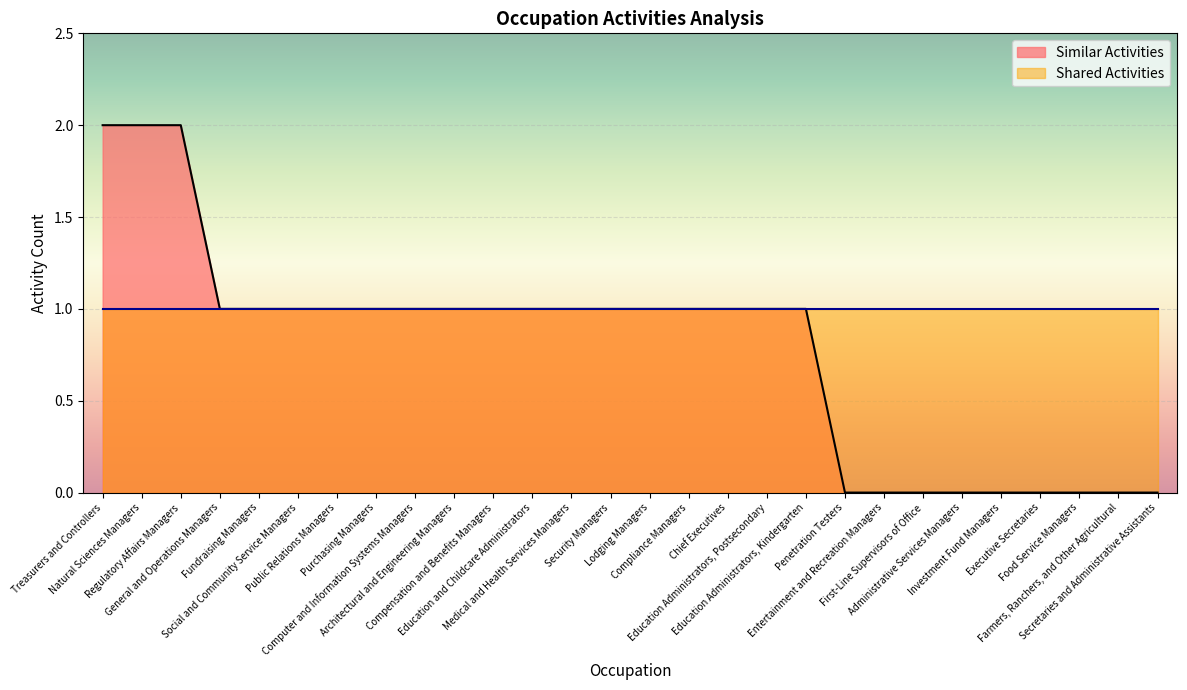

What is the maximum value shown in the chart?

2